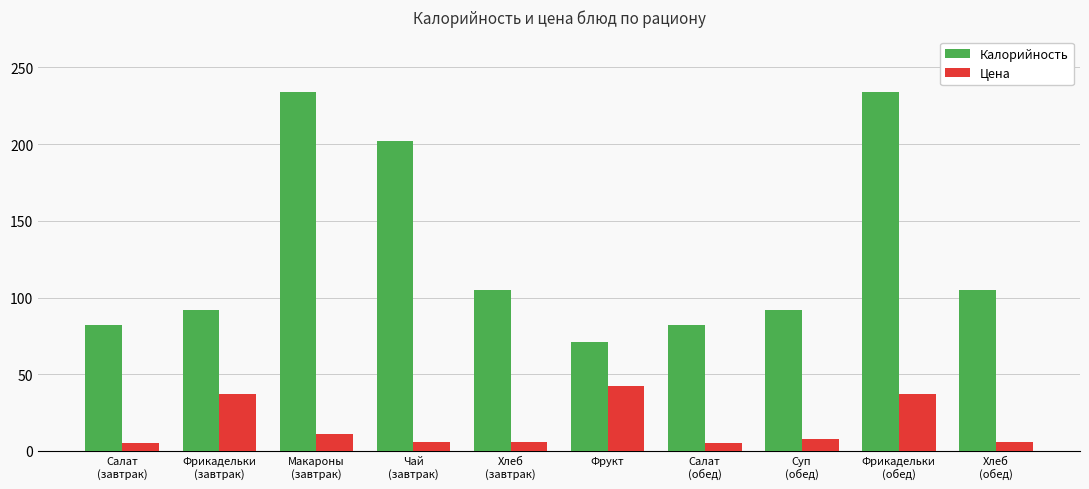

What is the difference between the second highest and minimum values in the Калорийность series?

163.0